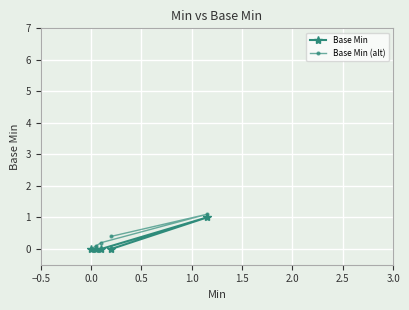

Reading right to left, transcribe all the data shown in this chart.

Base Min: 0.0	1.0	0.0	0.0	0.0
Base Min (alt): 0.4	1.1	0.2	0.1	0.0